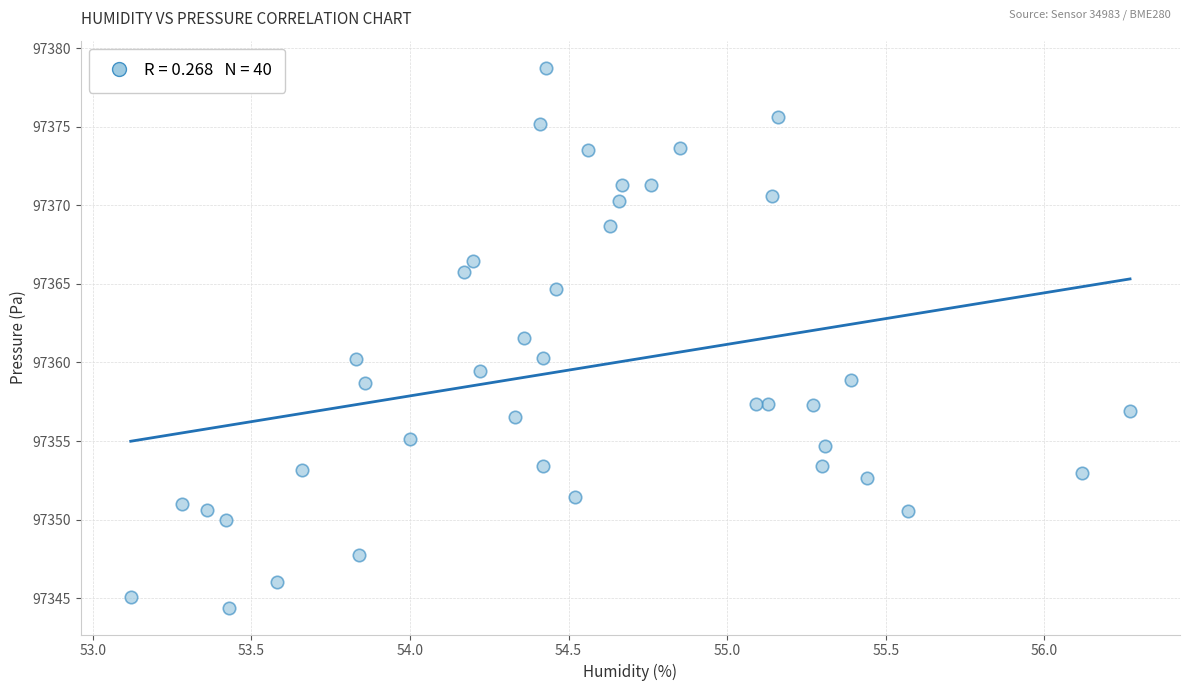

What is the range of Y values (max minus min)?

34.3